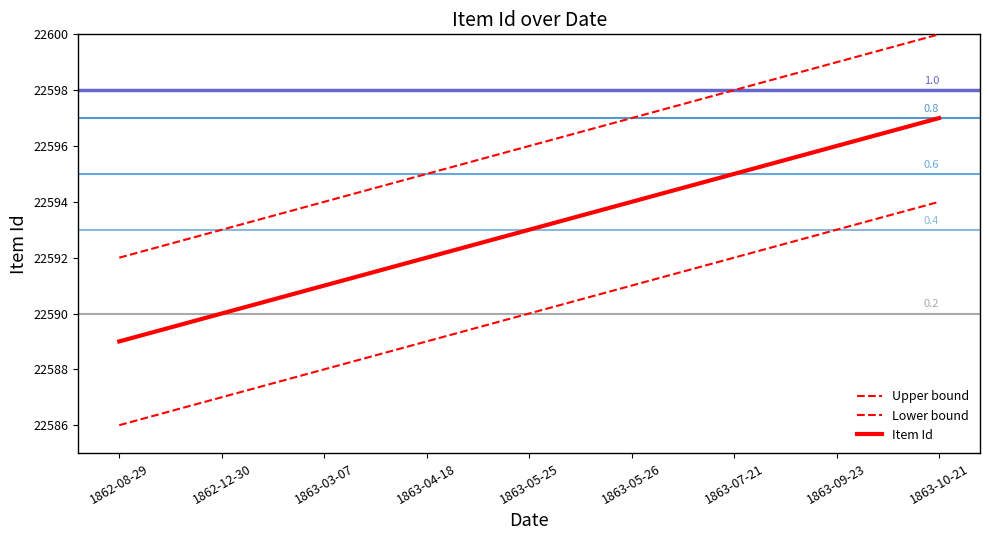

What is the spread (max minus min) of values at 1862-08-29?

6